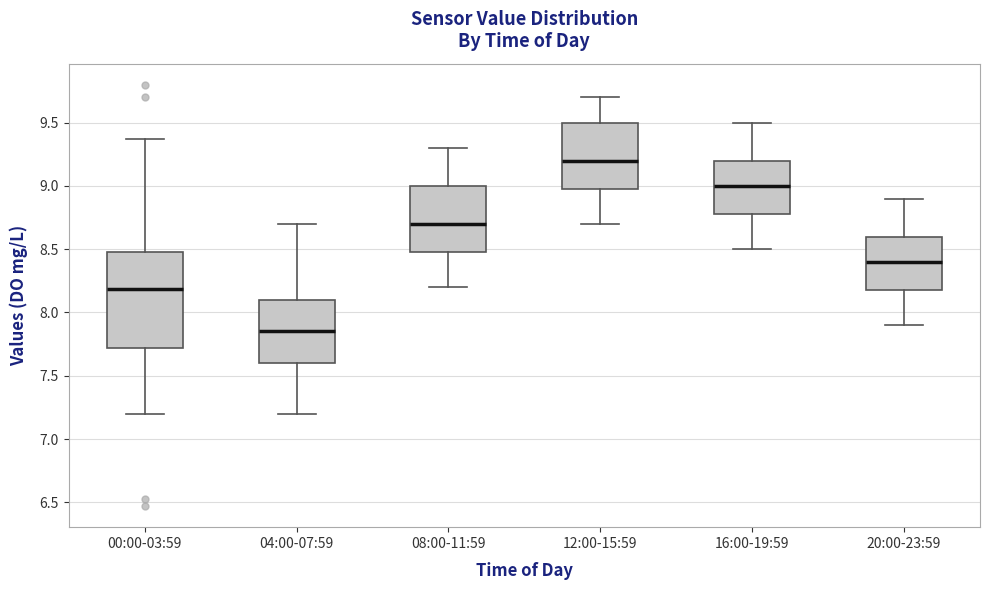

Reading left to right, transcribe this box plot: for each box, give where its median line is, the range the box spans, and where its two whiskers end, as read against the y-axis. The values are not printed on the chart, so give them approximately, as read against the axis.

00:00-03:59: median 8.20, box 7.70 to 8.50, whiskers 7.20 to 9.35
04:00-07:59: median 7.85, box 7.60 to 8.10, whiskers 7.20 to 8.70
08:00-11:59: median 8.70, box 8.50 to 9.00, whiskers 8.20 to 9.30
12:00-15:59: median 9.20, box 9.00 to 9.50, whiskers 8.70 to 9.70
16:00-19:59: median 9.00, box 8.80 to 9.20, whiskers 8.50 to 9.50
20:00-23:59: median 8.40, box 8.20 to 8.60, whiskers 7.90 to 8.90